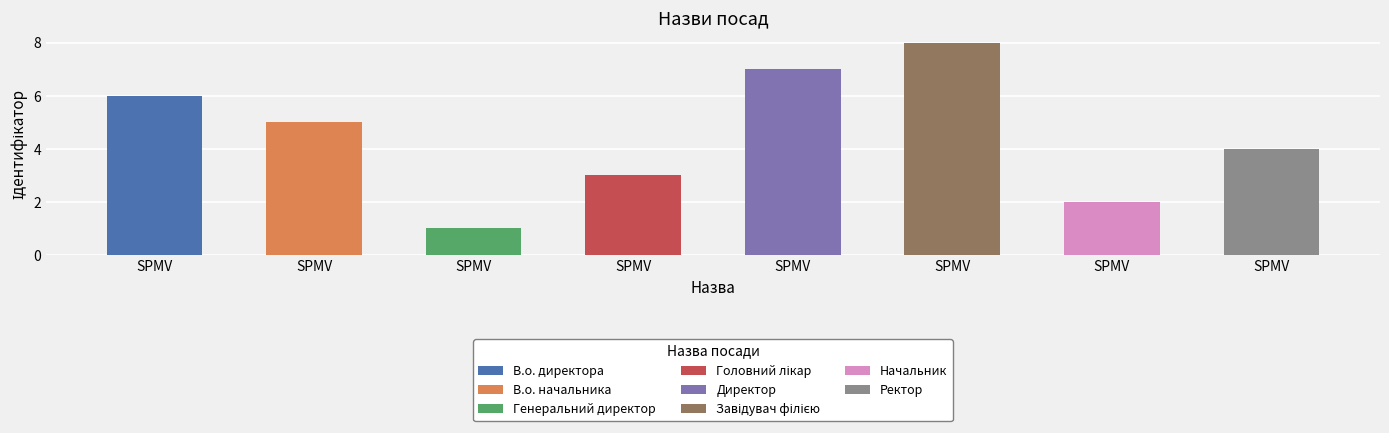

What is the sum of the values at Головний лікар and В.о. директора?

9